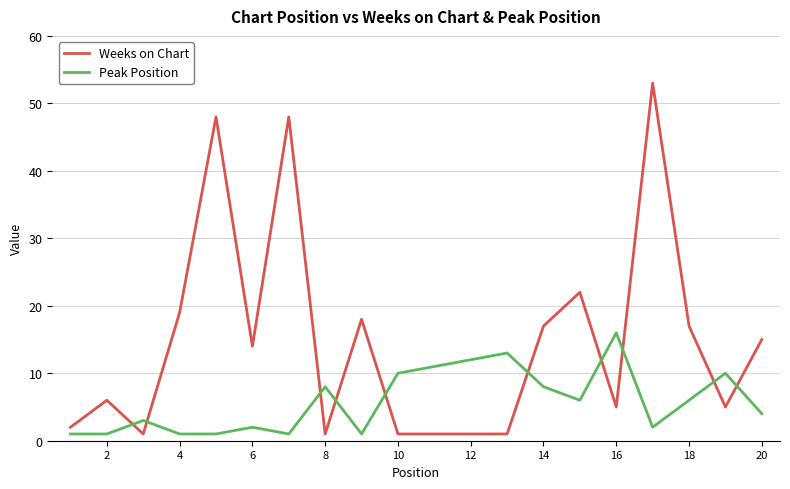

What is the highest value of the Peak Position series?

16